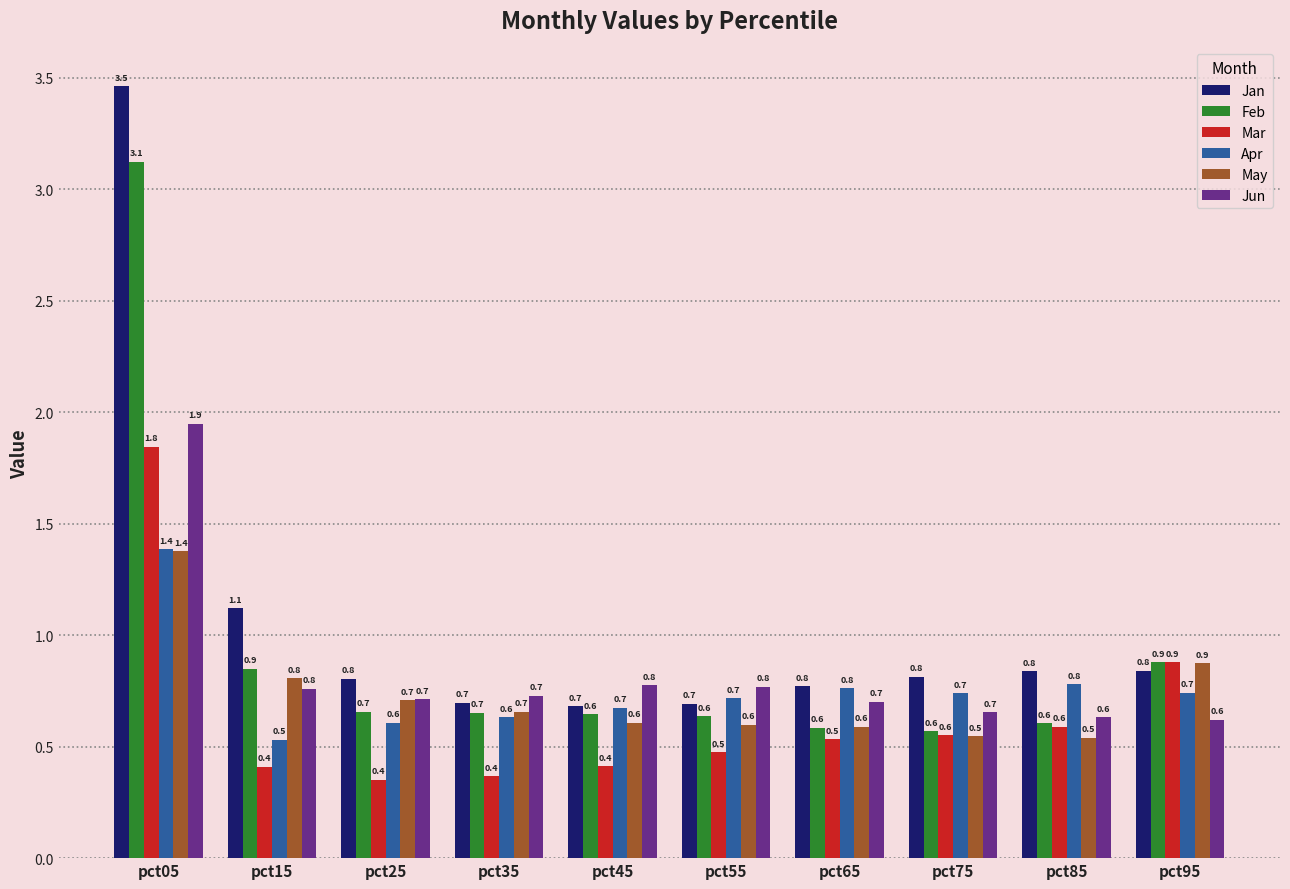

At which category is the sum across all series the highest?

pct05